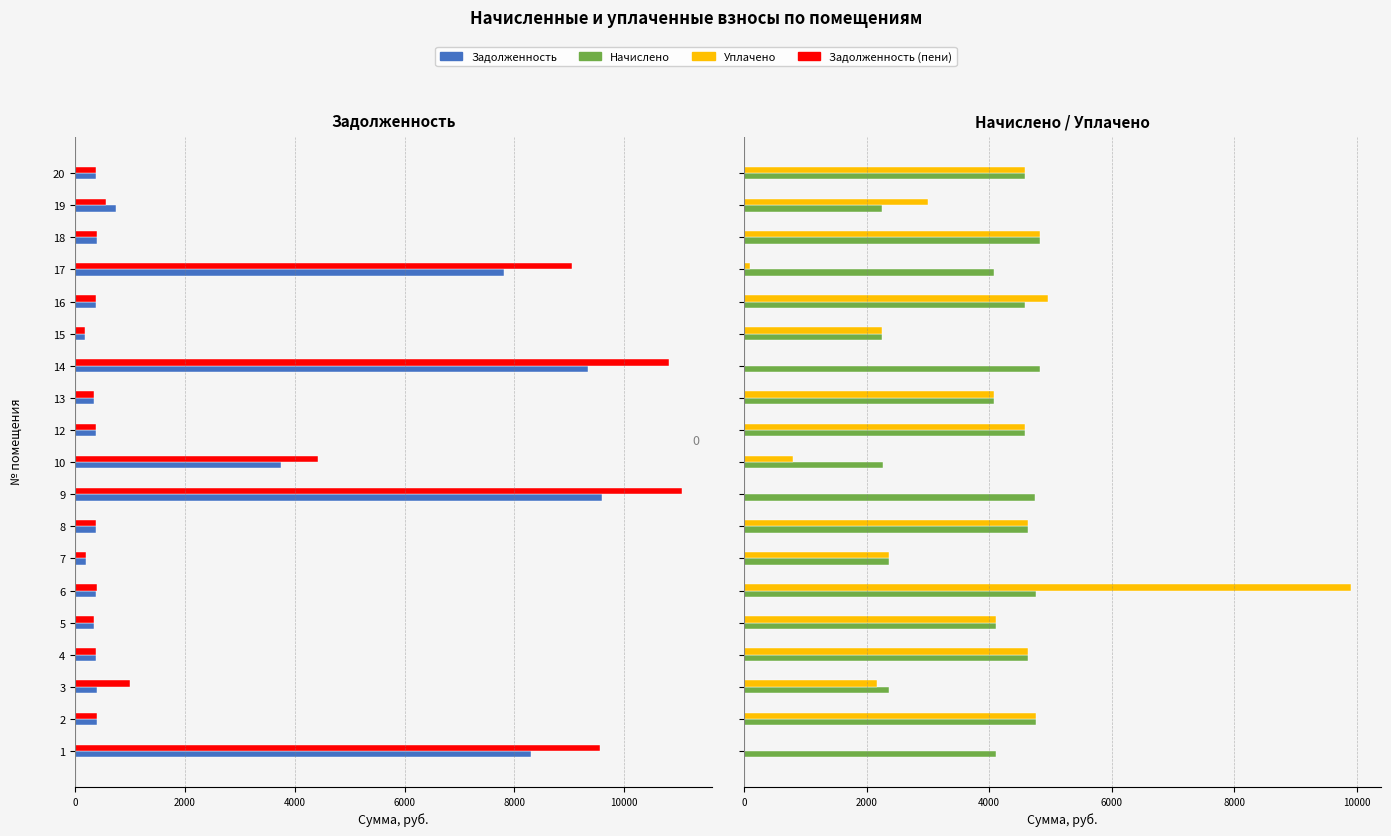

What is the label of the 14th bar from the right?

2000